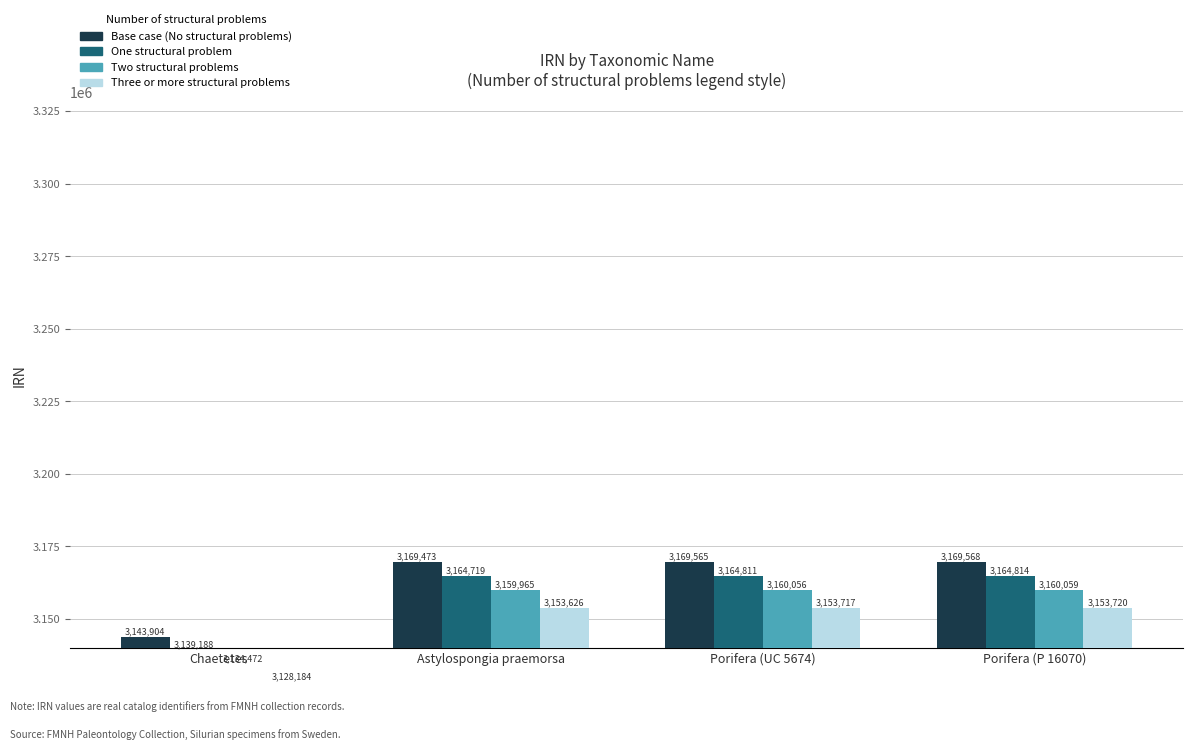

At which category is the sum across all series the highest?

Porifera (P 16070)